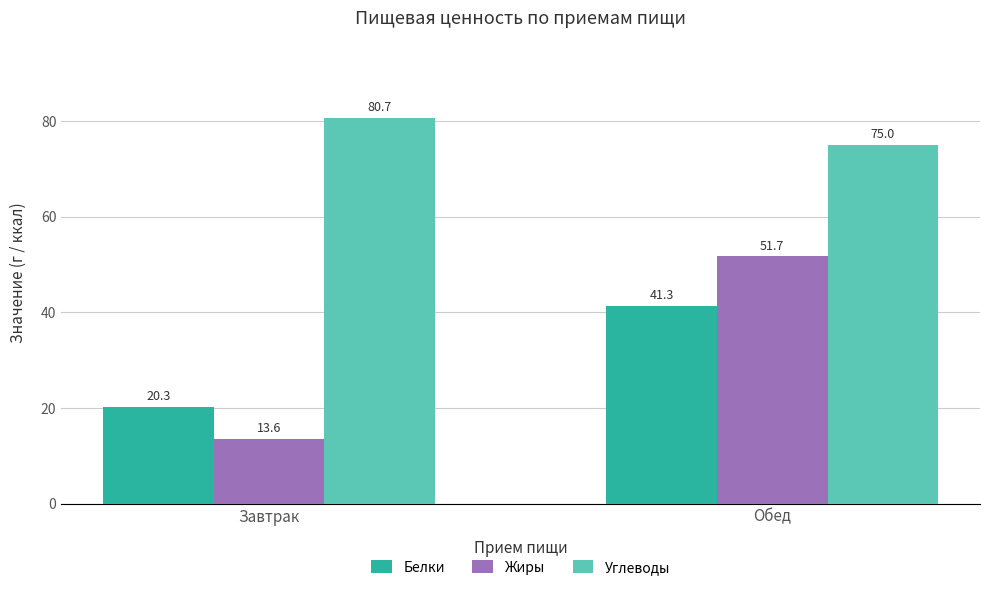

What is the average value of the Белки series?

30.8